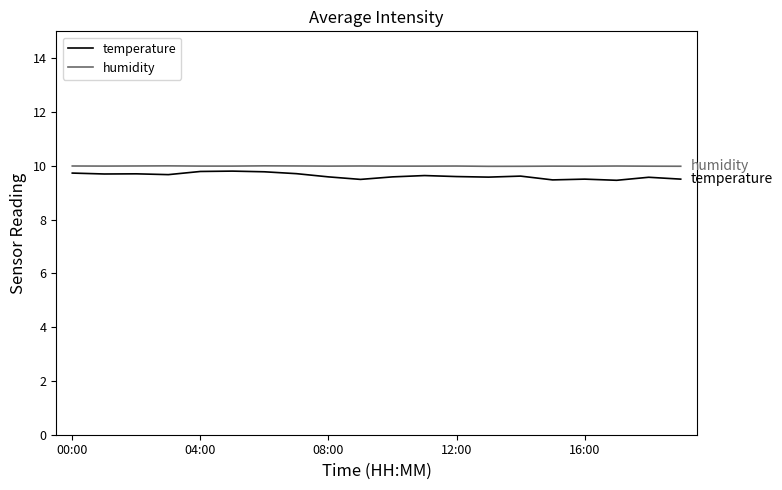

What is the lowest value of the humidity series?

10.0